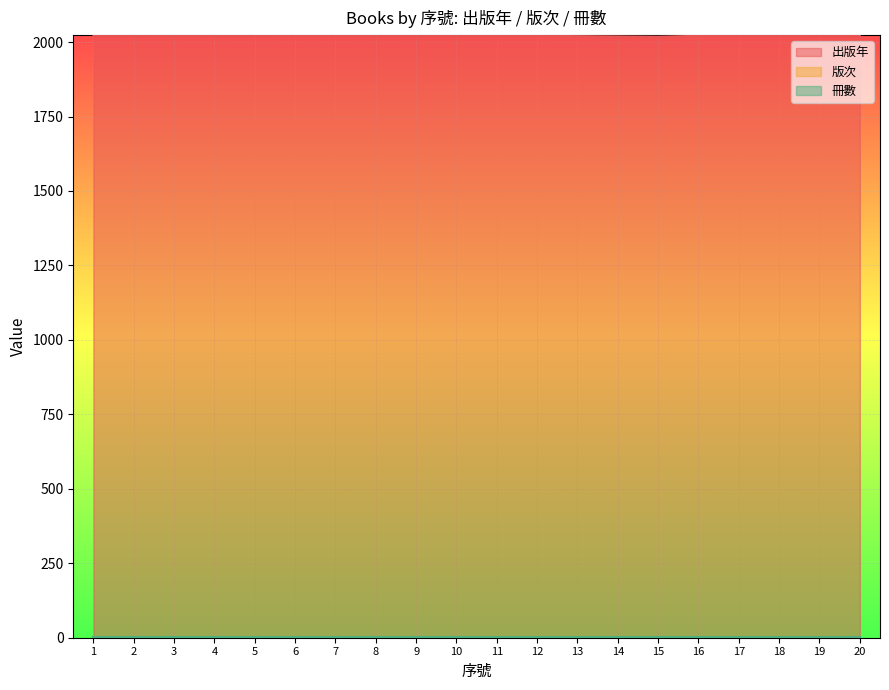

Reading left to right, transcribe all the data shown in this chart.

出版年: 2022	2022	2021	2022	2022	2021	2021	2021	2021	2021	2021	2021	2020	2019	2018	2021	2021	2021	2022	2022
版次: 1	1	1	1	1	1	1	1	1	1	1	1	1	1	1	1	1	1	1	1
冊數: 1	1	1	1	1	1	1	1	1	1	1	1	1	1	1	1	1	1	1	1